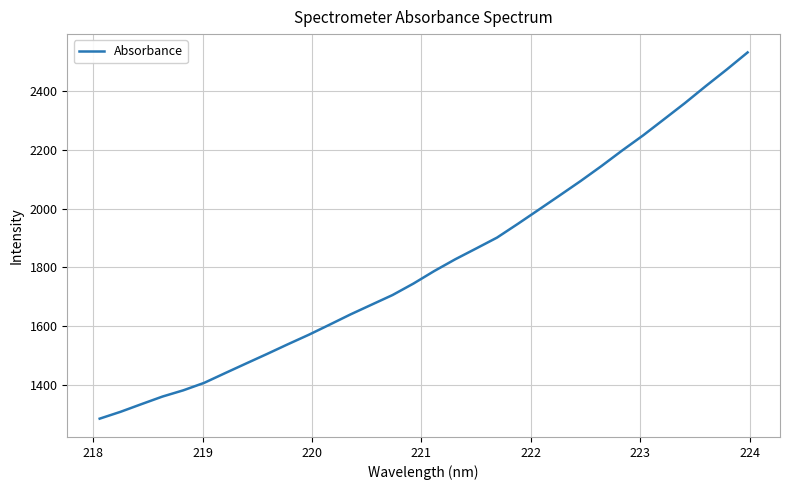

What is the smallest value displayed?

1285.2